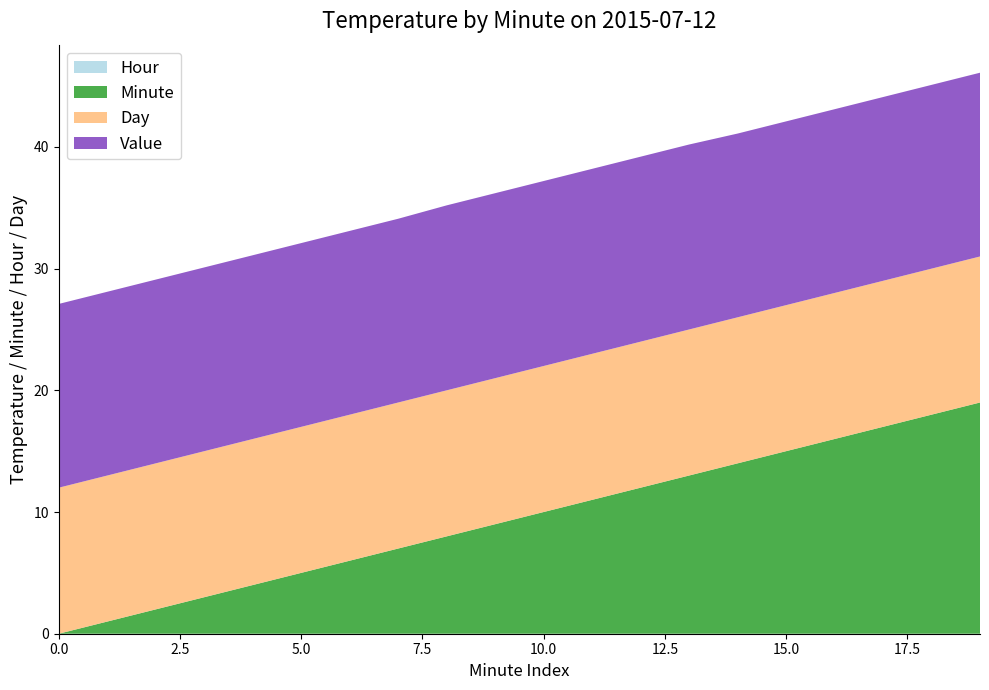

Reading left to right, what are all the values shown in this chart?

Hour: 0=0.0	1=0.0	2=0.0	3=0.0	4=0.0	5=0.0	6=0.0	7=0.0	8=0.0	9=0.0	10=0.0	11=0.0	12=0.0	13=0.0	14=0.0	15=0.0	16=0.0	17=0.0	18=0.0	19=0.0
Minute: 0=0.0	1=1.0	2=2.0	3=3.0	4=4.0	5=5.0	6=6.0	7=7.0	8=8.0	9=9.0	10=10.0	11=11.0	12=12.0	13=13.0	14=14.0	15=15.0	16=16.0	17=17.0	18=18.0	19=19.0
Day: 0=12.0	1=12.0	2=12.0	3=12.0	4=12.0	5=12.0	6=12.0	7=12.0	8=12.0	9=12.0	10=12.0	11=12.0	12=12.0	13=12.0	14=12.0	15=12.0	16=12.0	17=12.0	18=12.0	19=12.0
Value: 0=15.1	1=15.1	2=15.1	3=15.1	4=15.1	5=15.1	6=15.1	7=15.1	8=15.2	9=15.2	10=15.2	11=15.2	12=15.2	13=15.2	14=15.1	15=15.1	16=15.1	17=15.1	18=15.1	19=15.1